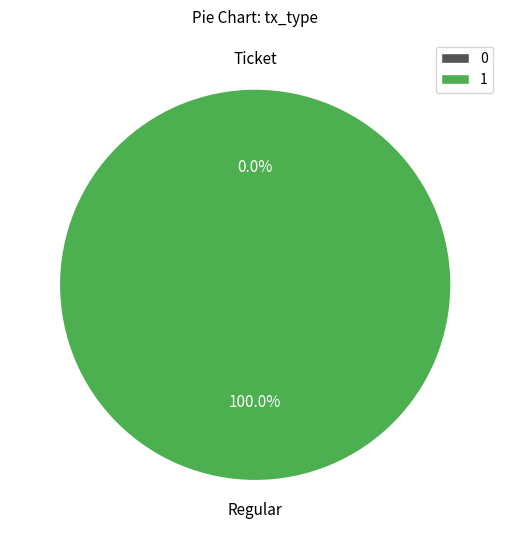

True or false: Ticket accounts for 0% of the total.

True